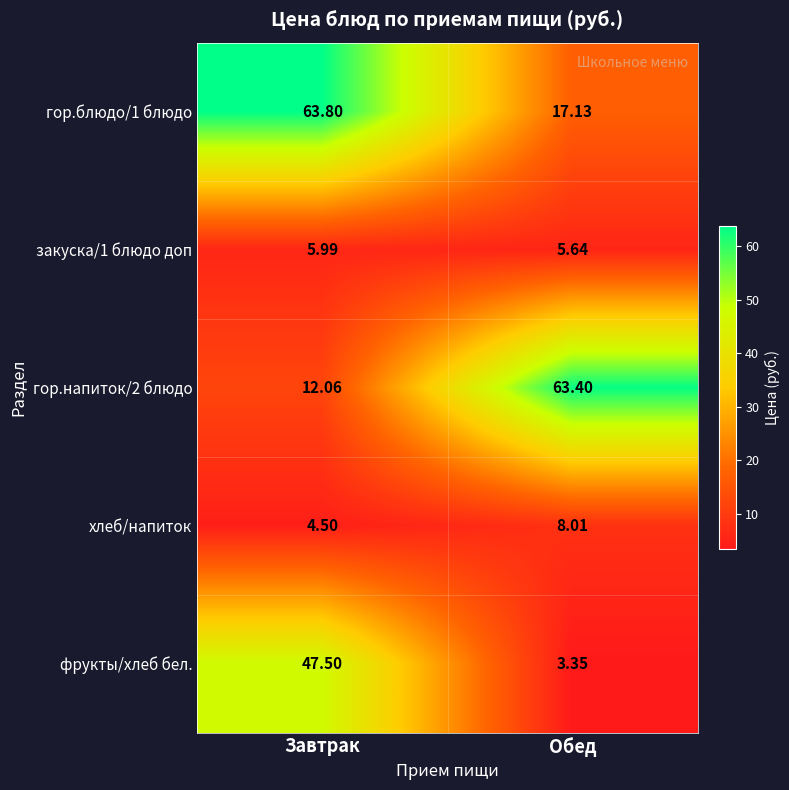

At which category does the chart reach its minimum across all series?

Обед